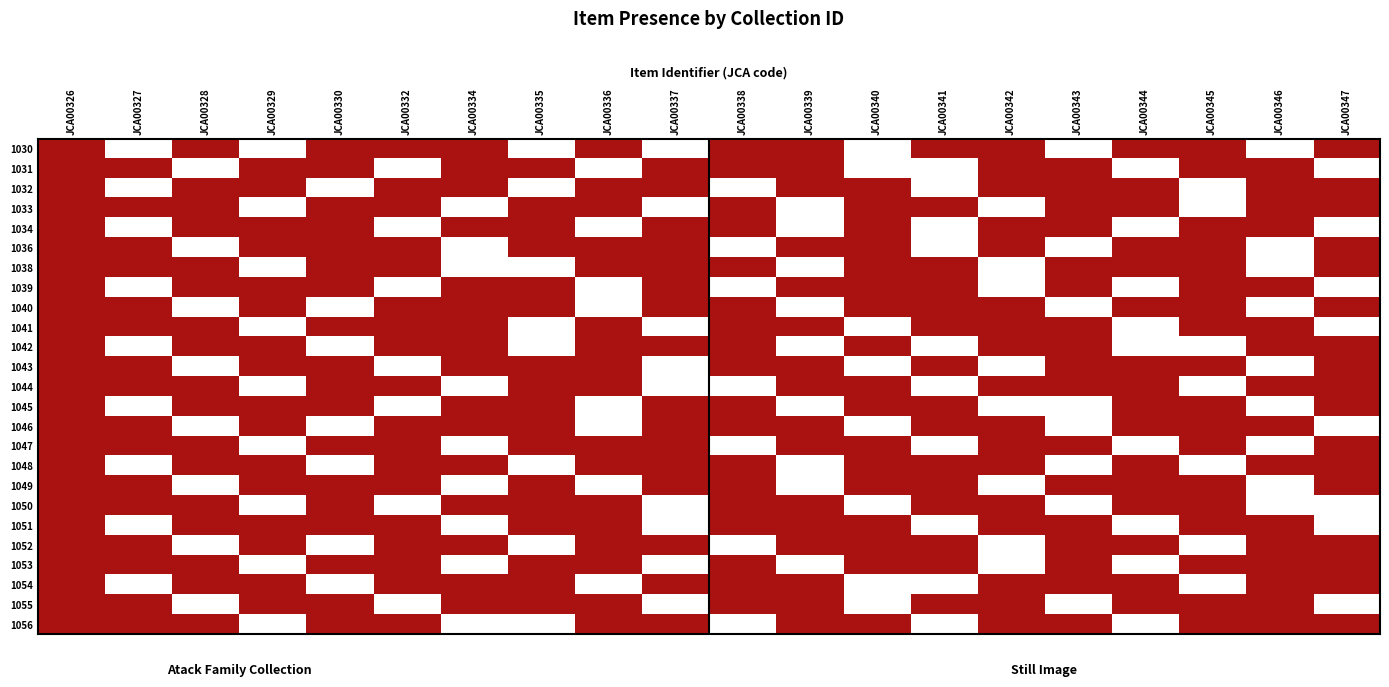

At which category is the sum across all series the highest?

JCA00326